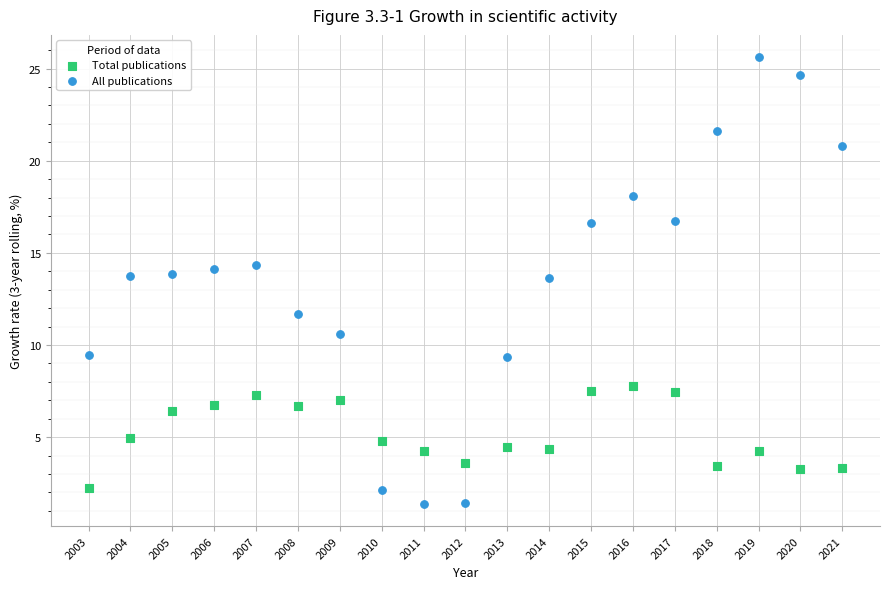

Across all data points, what is the range of Y values (max minus min)?

24.2